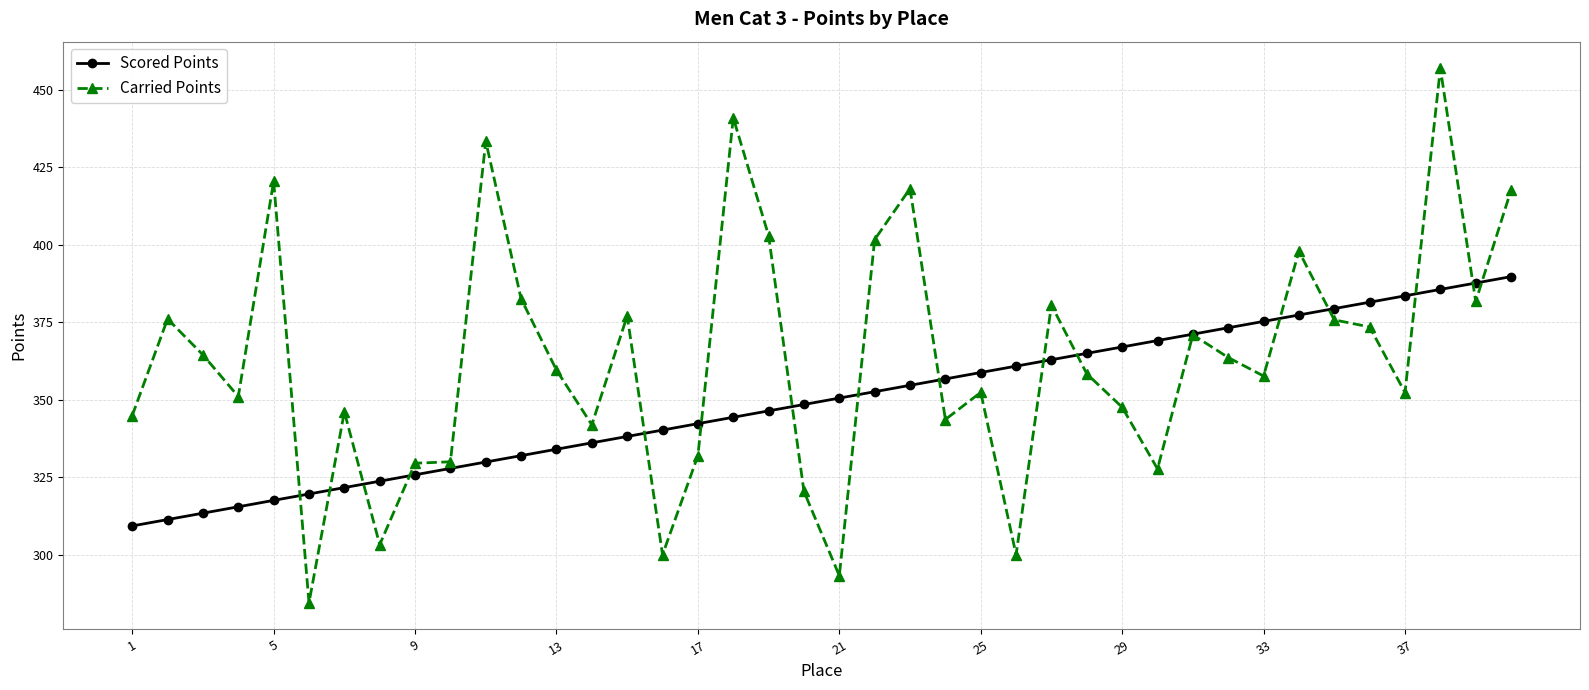

What is the maximum value shown in the chart?

456.9